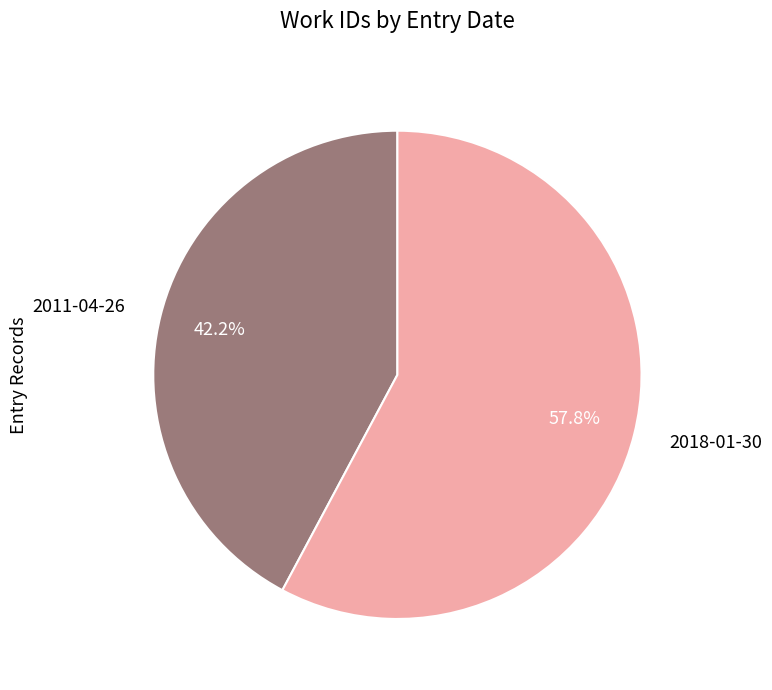

How many segments does this pie chart have?

2